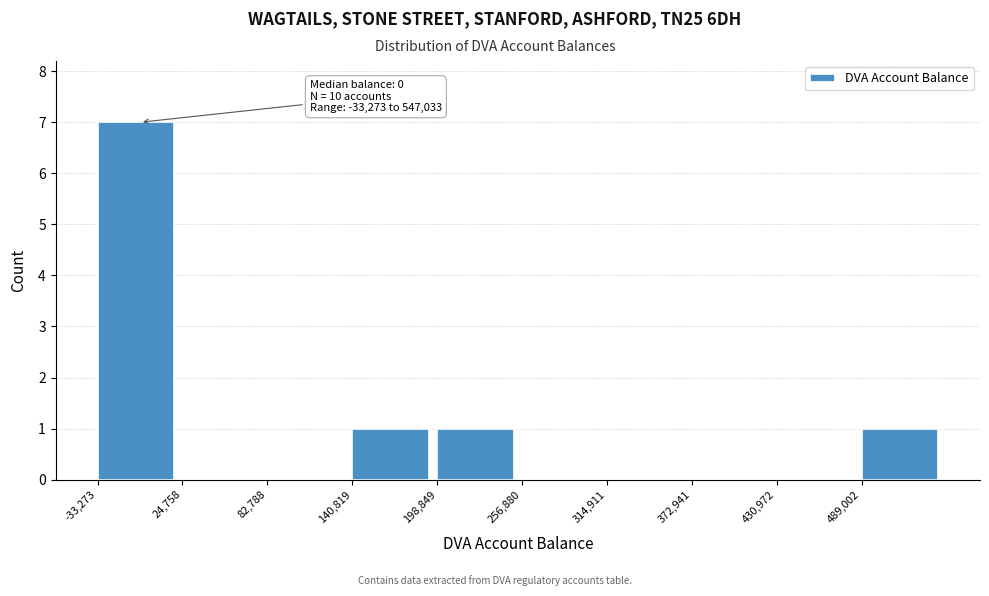

Which range on the x-axis has the tallest bar?

-30000 to 20000